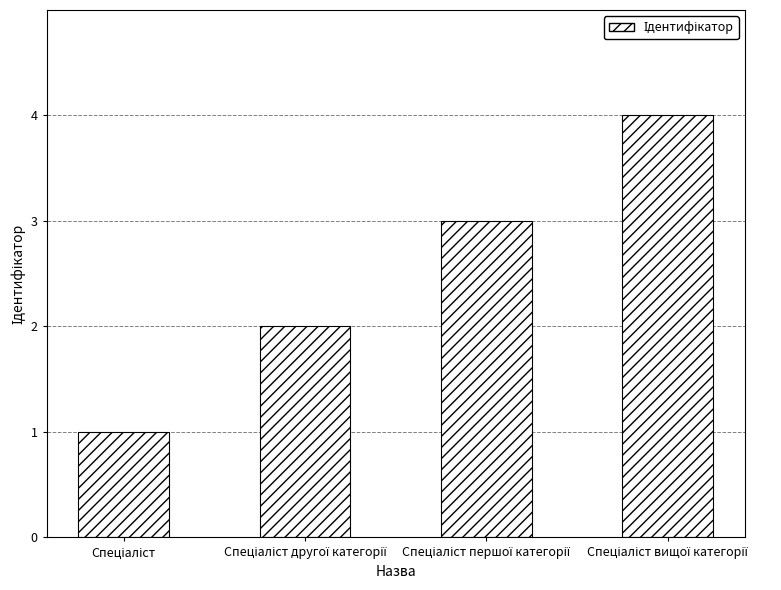

What is the difference between the maximum and minimum values?

3